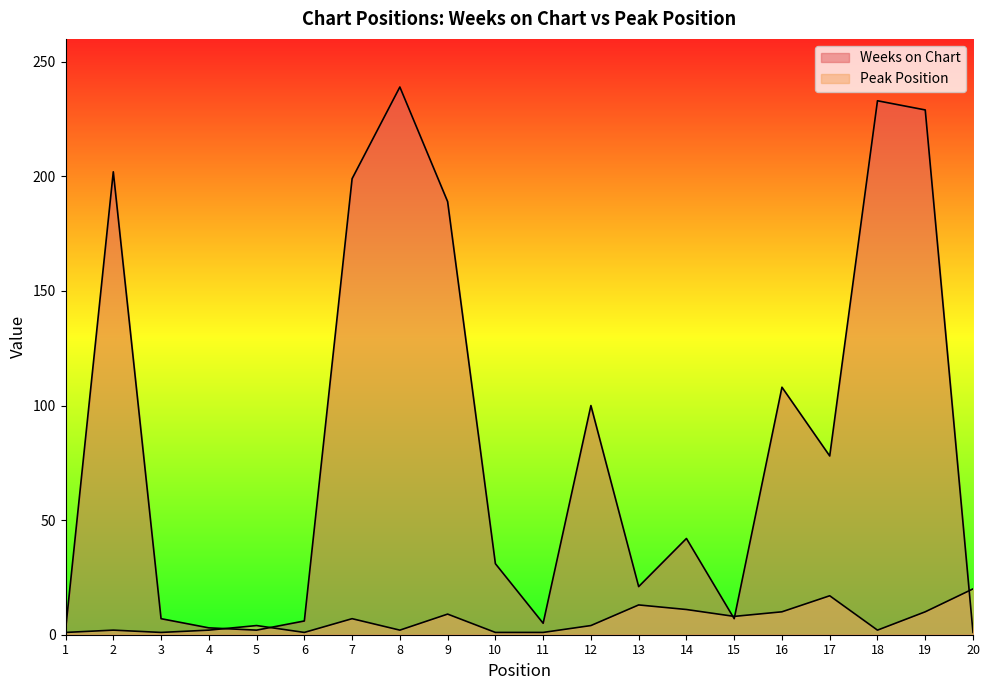

What is the approximate value of Weeks on Chart at 7, to the nearest 10?

200